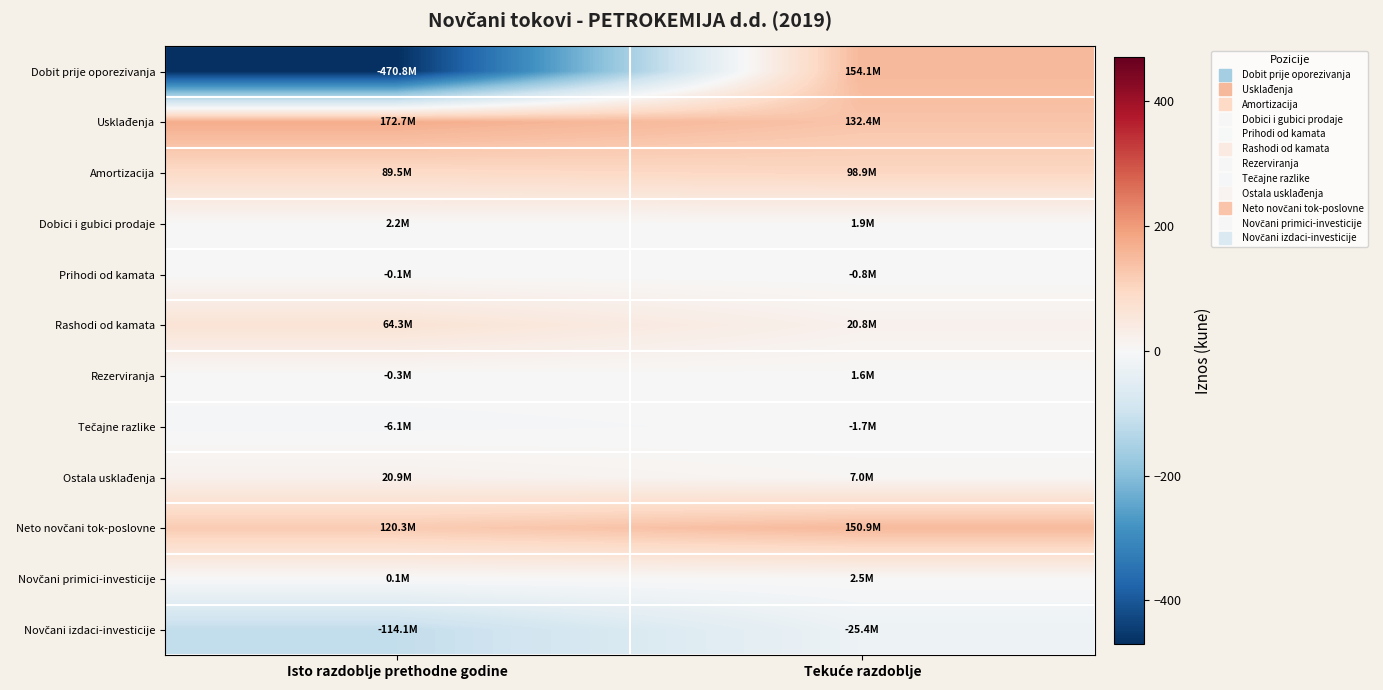

At how many categories does at least one series exceed 75?

2